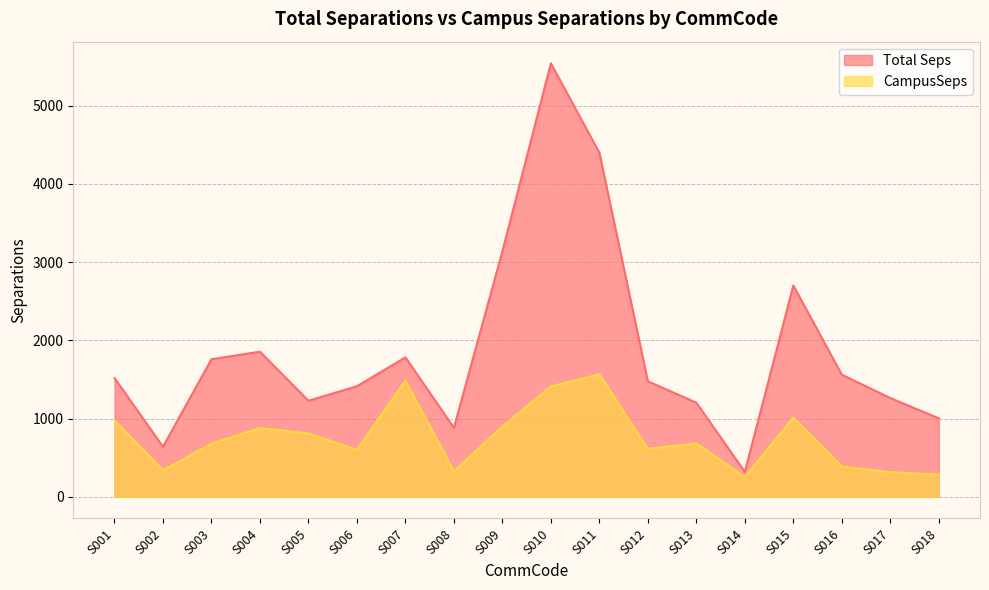

How many series are shown in this chart?

2